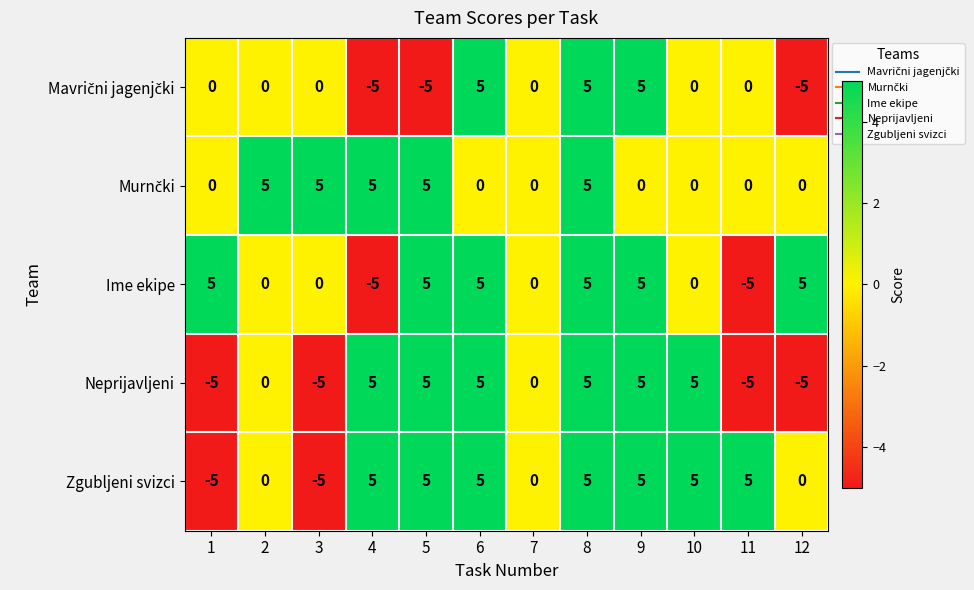

What value does the Zgubljeni svizci series have at 11, to the nearest 5?

5